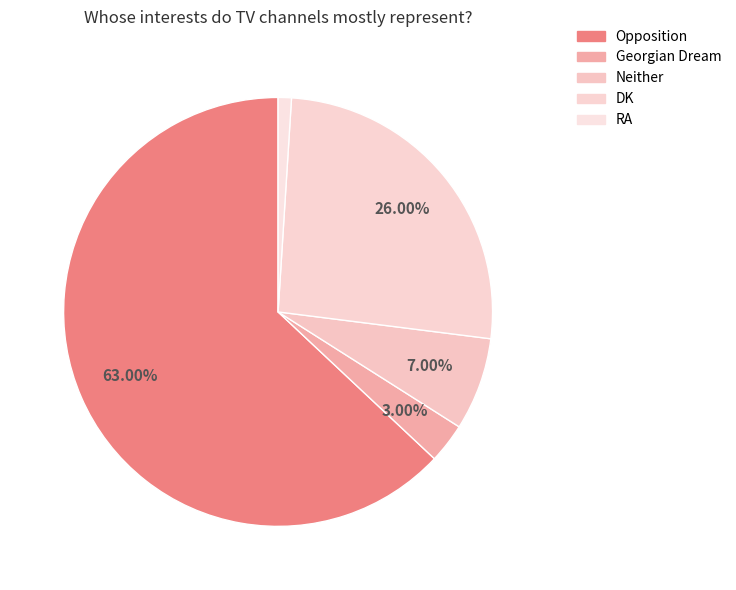

Count the number of slices in the pie.

5